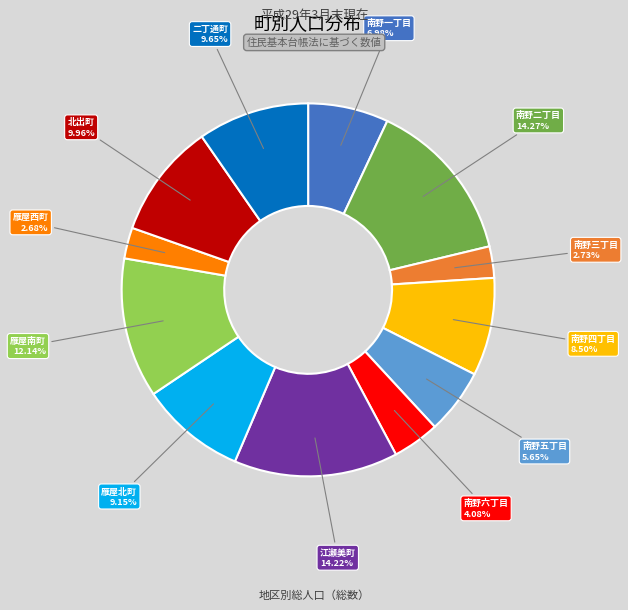

Is there a majority slice in this chart?

No